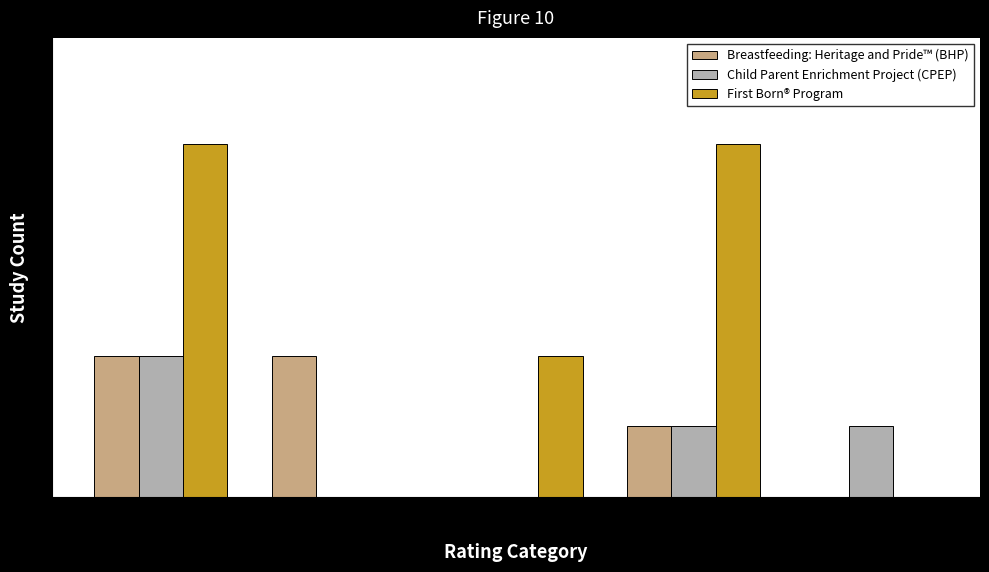

What is the average value of the Breastfeeding: Heritage and Pride™ (BHP) series?

1